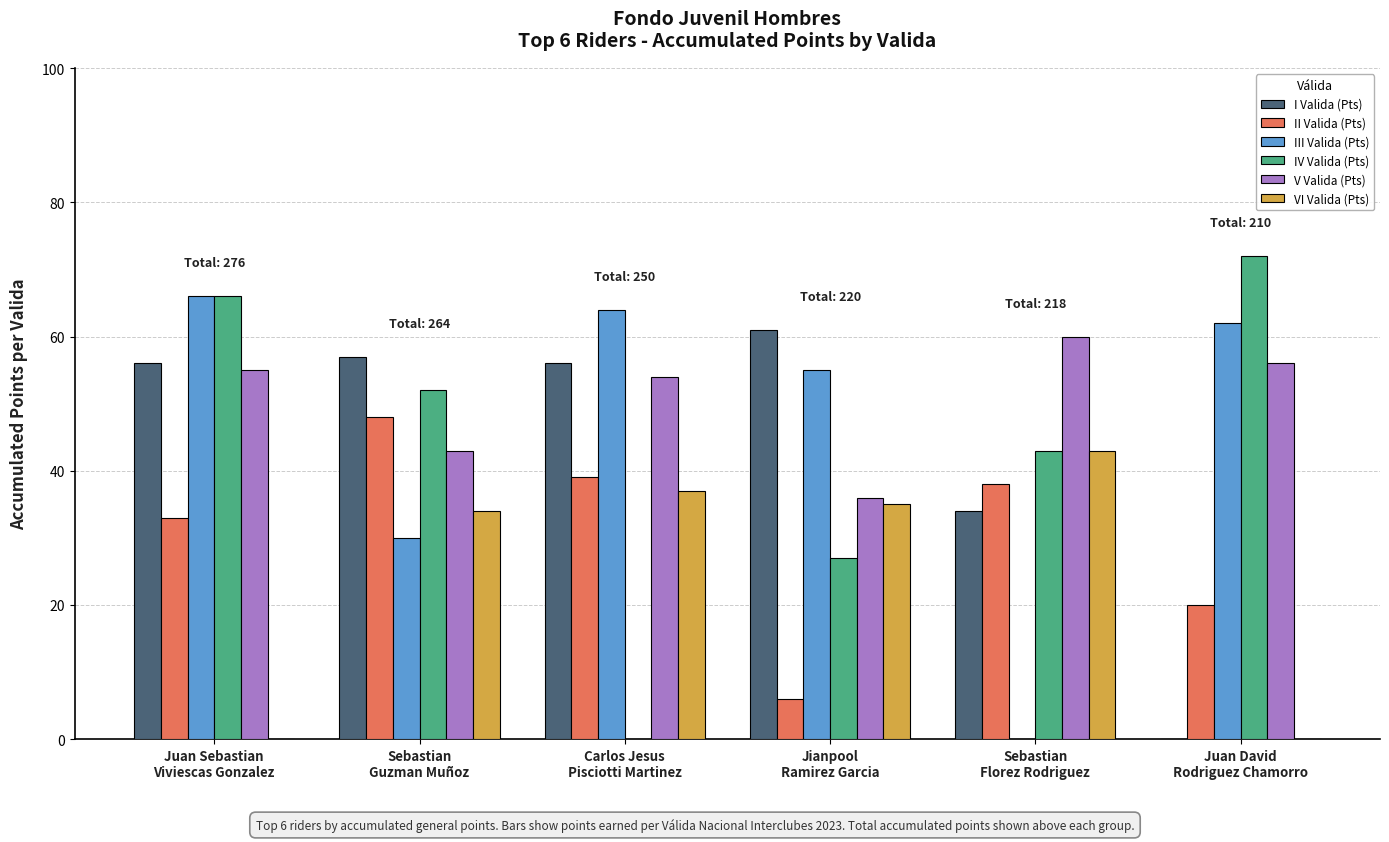

What is the greatest value displayed?

72